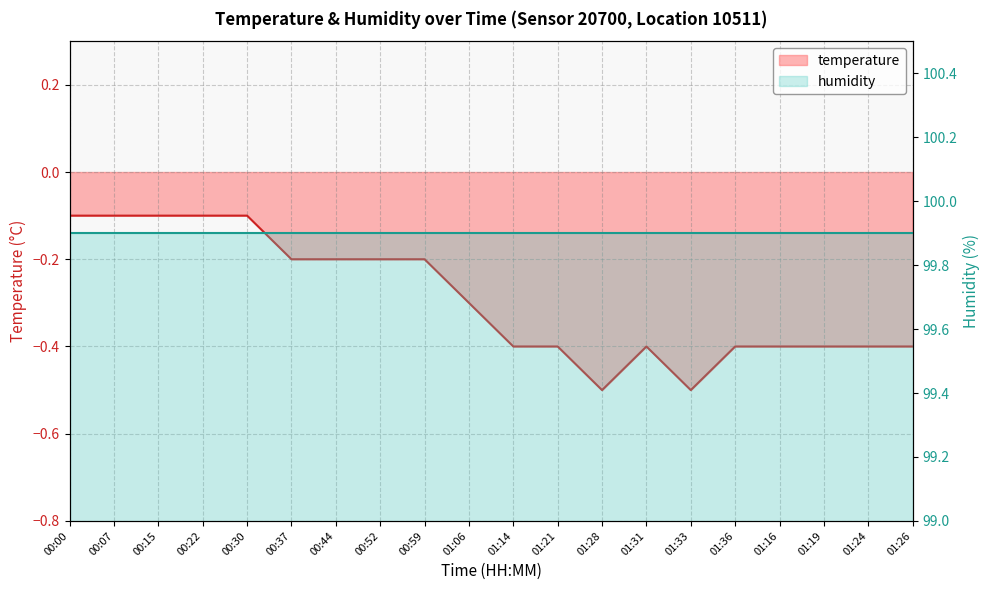

What position from the left is 01:33?

15